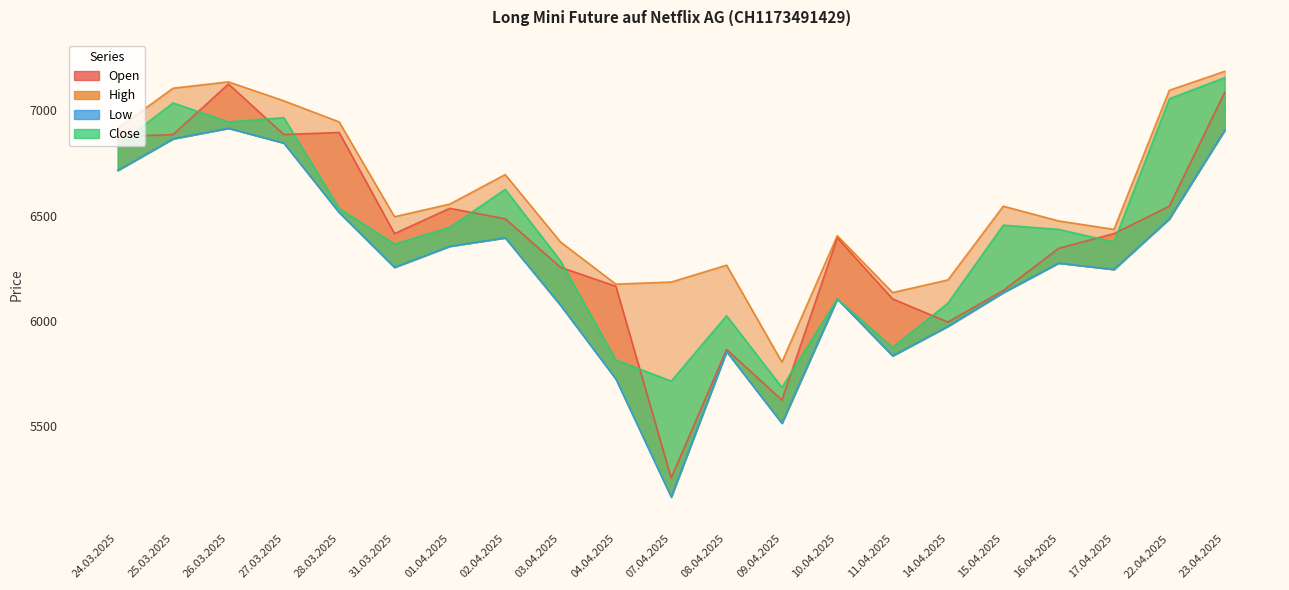

At which category does the chart reach its peak across all series?

23.04.2025